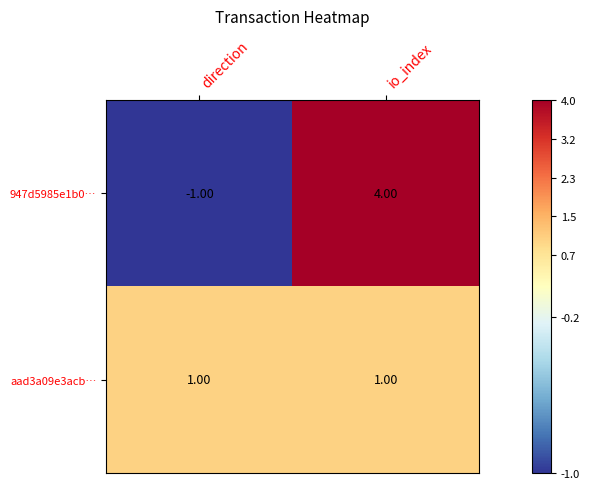

At which category is the sum across all series the highest?

io_index